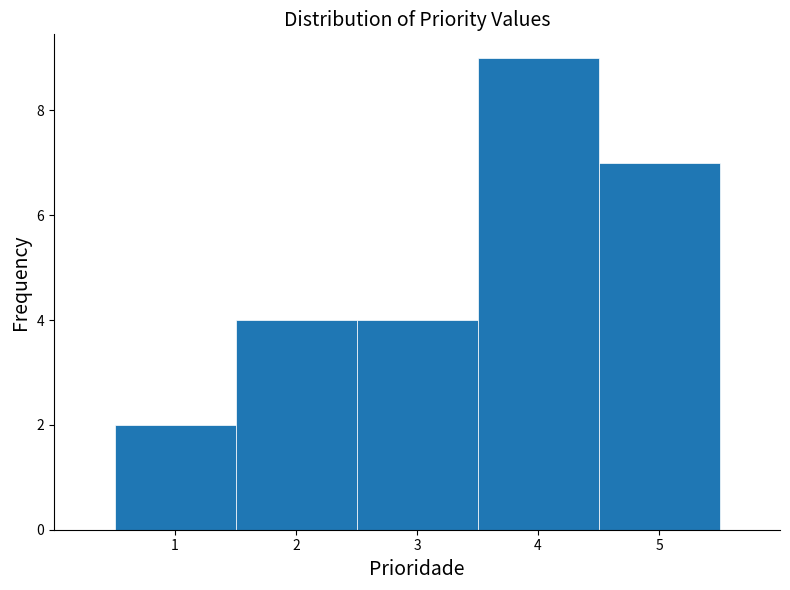

What is the height of the bar covering 2.5 to 3.5 on the x-axis? The values are not printed on the chart, so give them approximately, as read against the axis.

4